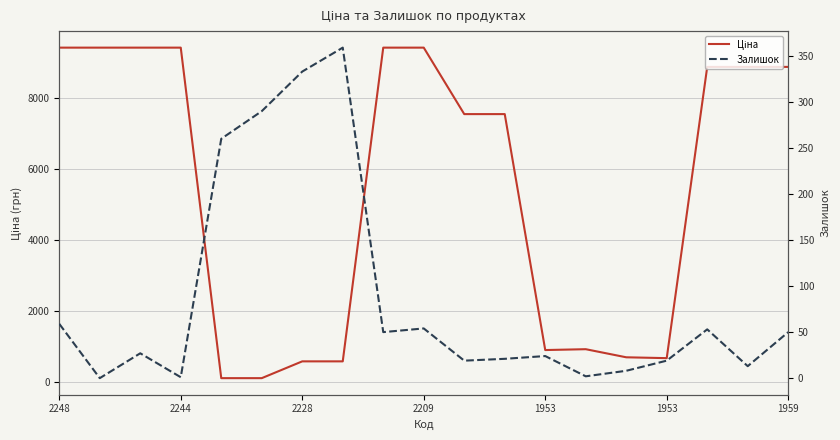

What is the sum of all Залишок values?

1642.0